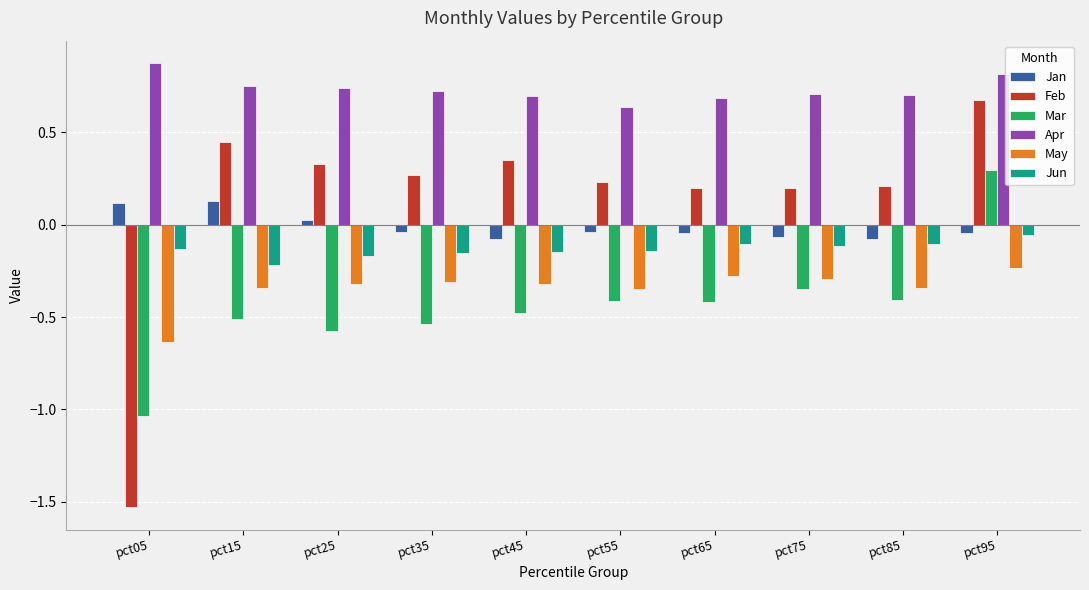

At which label does Mar reach its minimum?

pct05